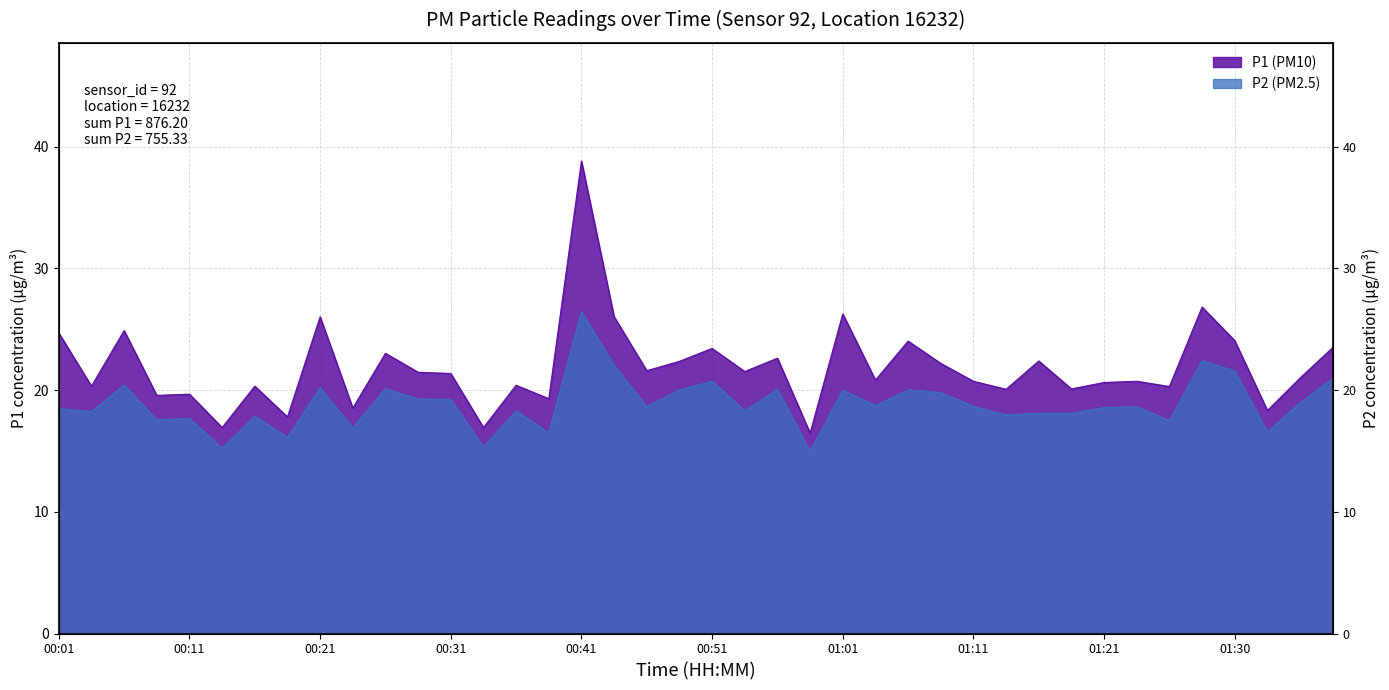

What is the label of the 33rd point from the left?

01:21